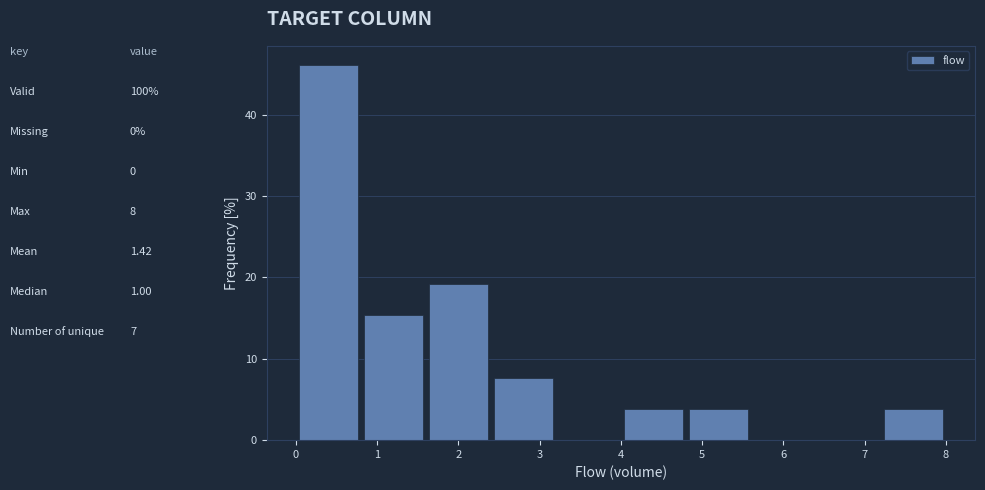

How tall is the bar that spans 2.4 to 3.2 on the x-axis? The values are not printed on the chart, so give them approximately, as read against the axis.

8